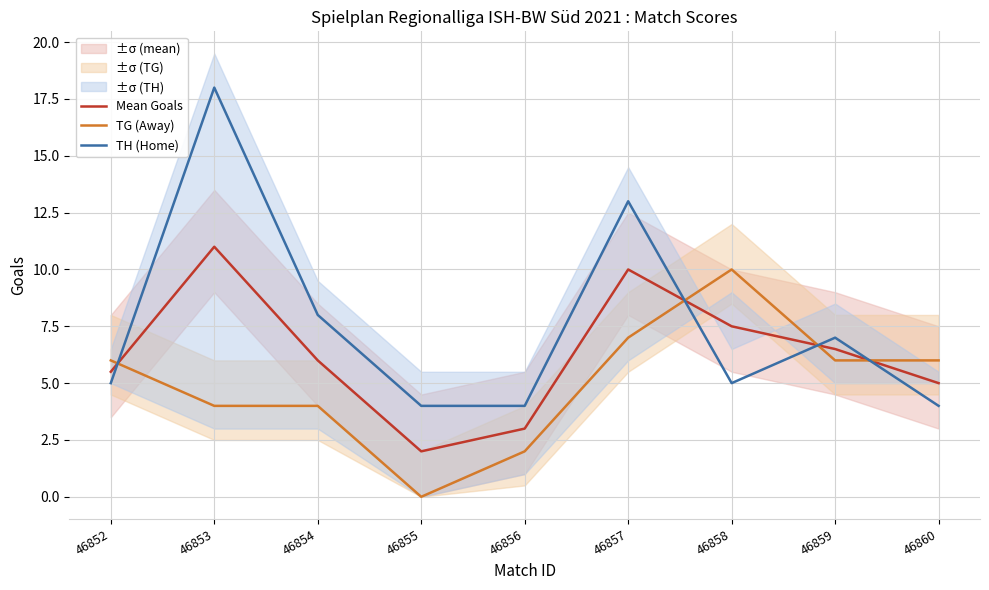

At which label does Mean Goals first exceed 6?

46853